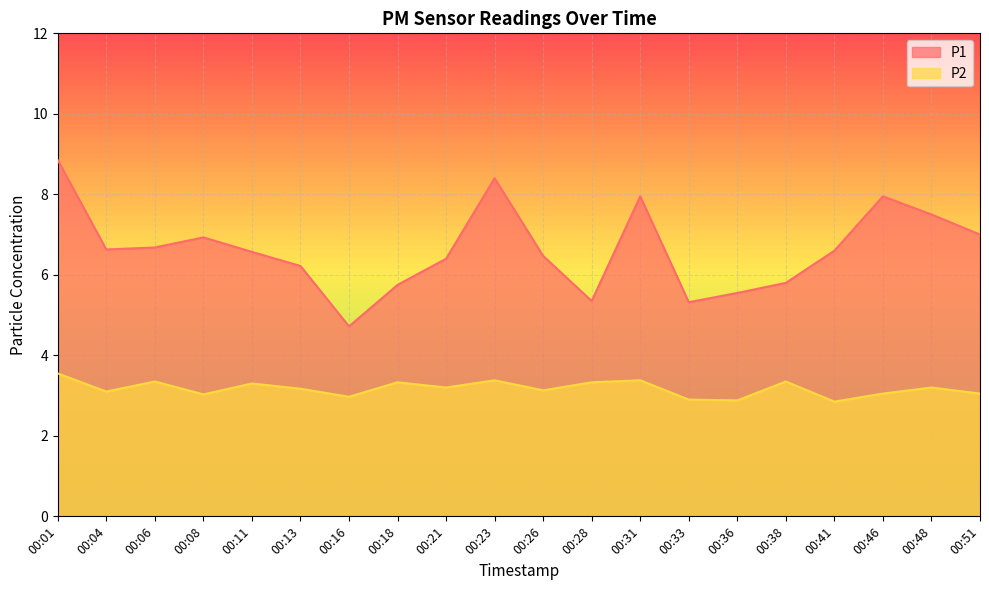

Which series changed the most between 00:04 and 00:38?

P1